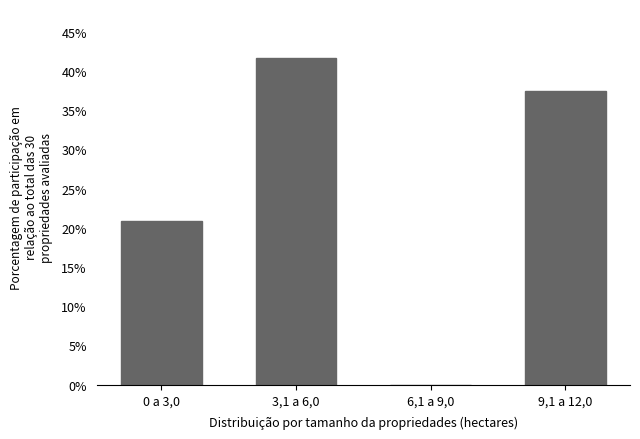

Reading left to right, list all the values displayed in this chart.

0 a 3,0=20.8	3,1 a 6,0=41.7	6,1 a 9,0=0.0	9,1 a 12,0=37.5